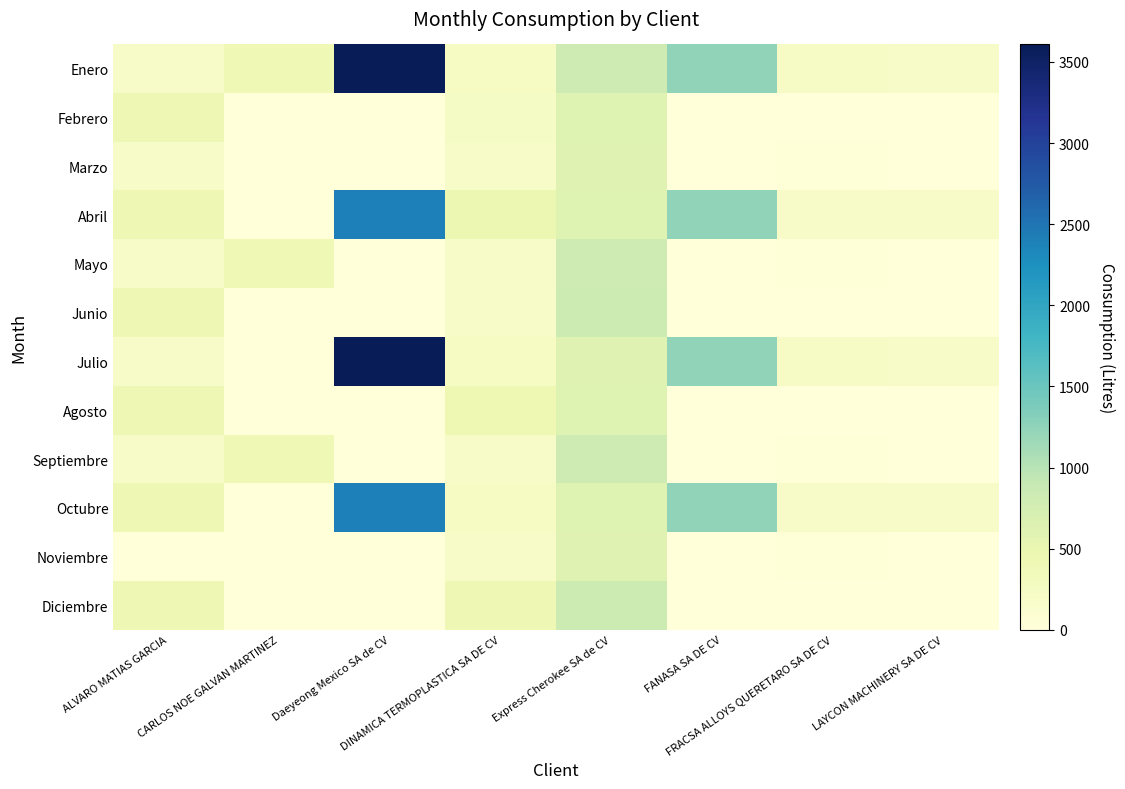

Which series has the largest total across all categories?

Enero